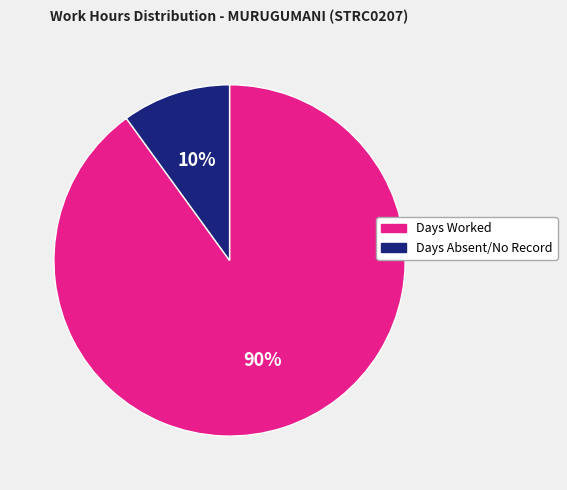

How many segments does this pie chart have?

2